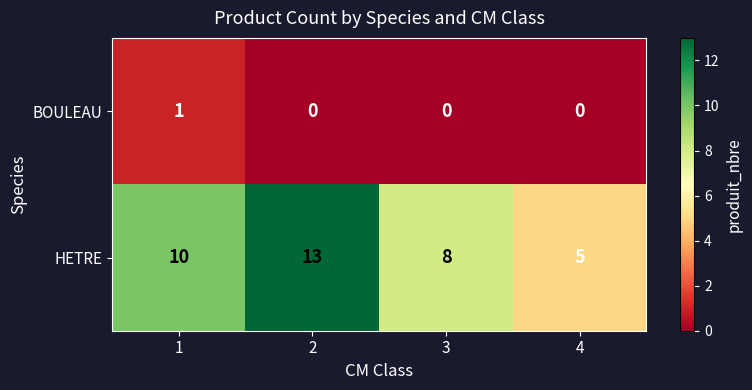

Is it true that HETRE equals 10 at 1?

True